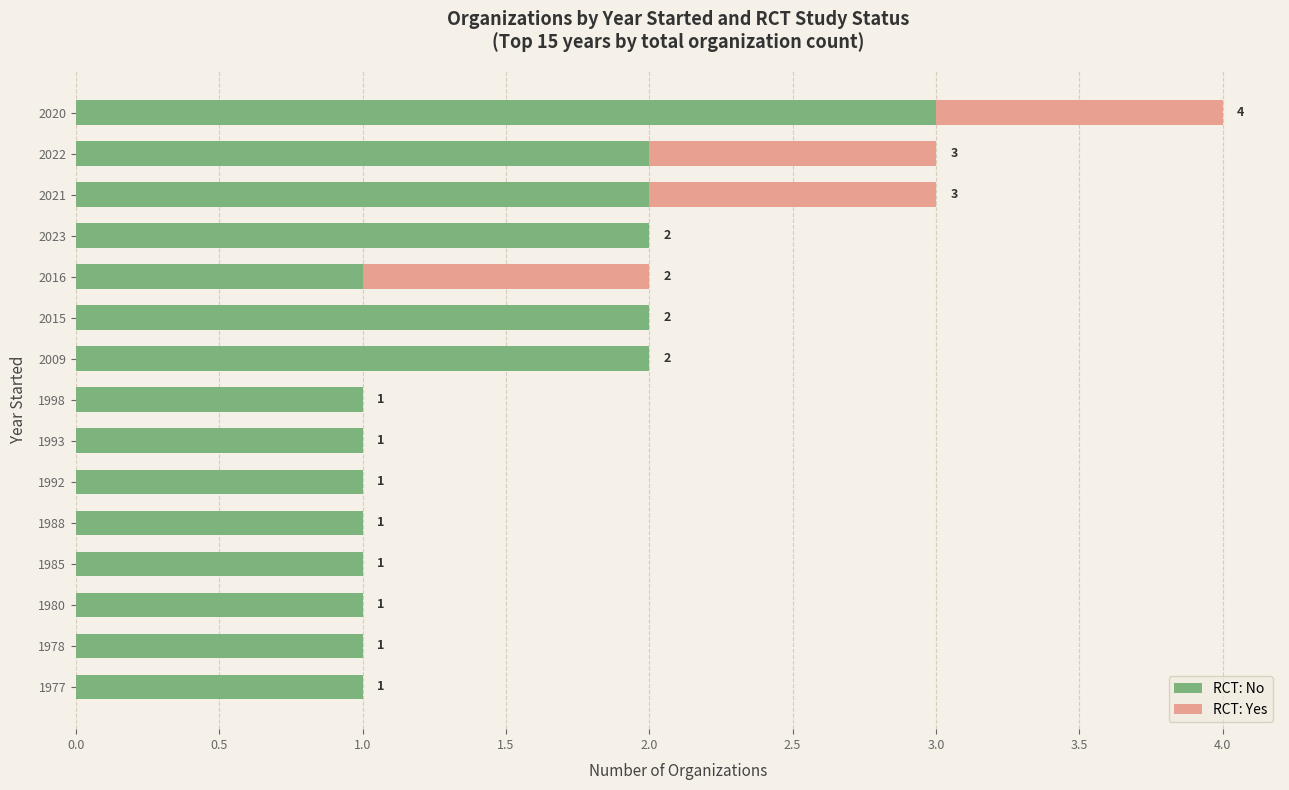

At which category is the sum across all series the highest?

2020